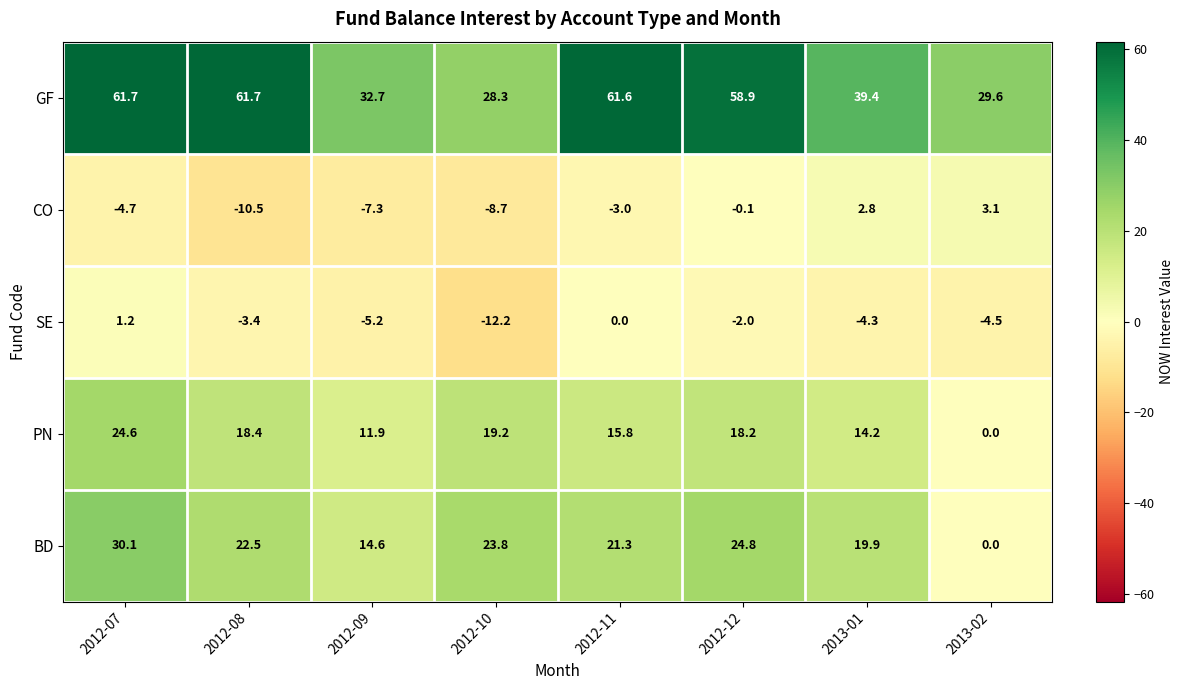

Rank the series by their maximum value, from highest to lowest.

GF, BD, PN, CO, SE